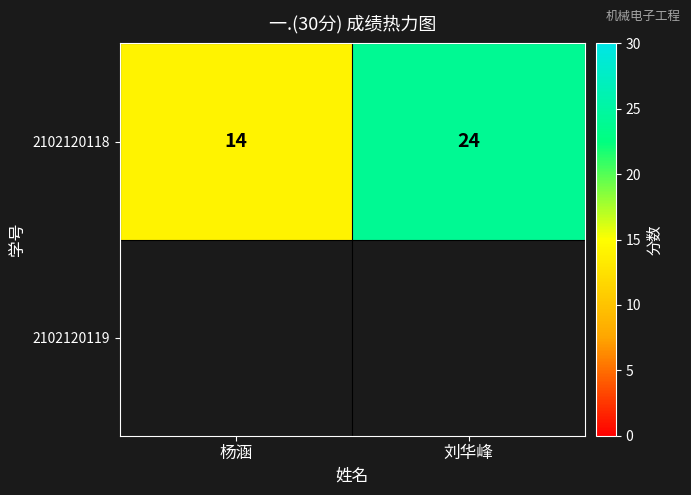

How many data points are less than 24?

1